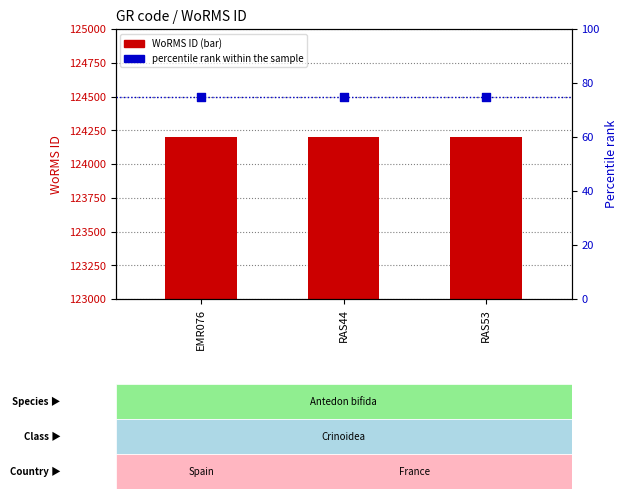

Which series has the widest spread of Y values?

WoRMS ID